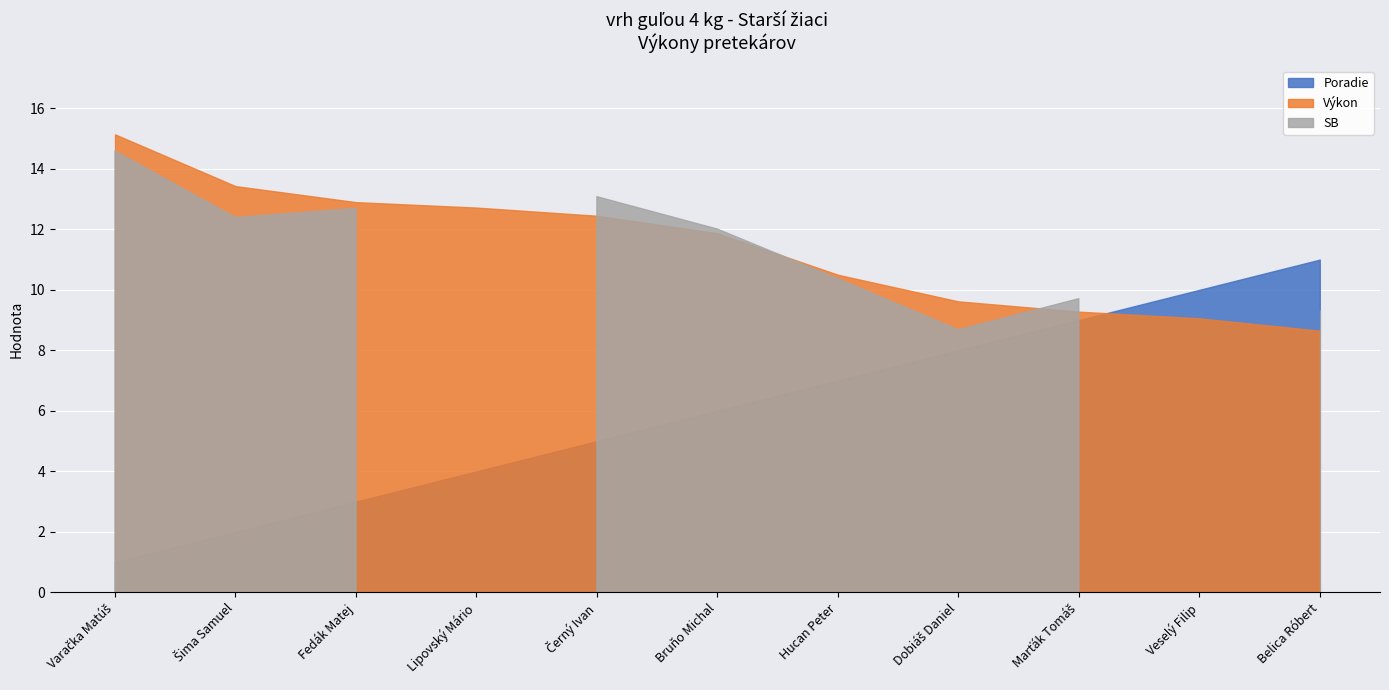

Between which two adjacent categories do Poradie and Výkon first intersect?

Marťák Tomáš and Veselý Filip